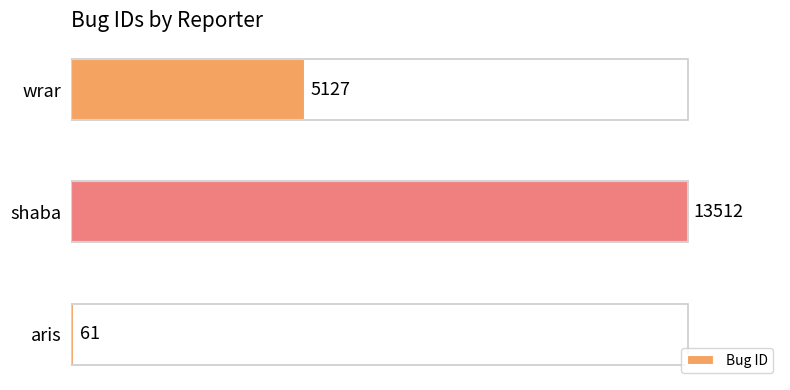

What is the difference between the maximum and minimum values?

13451